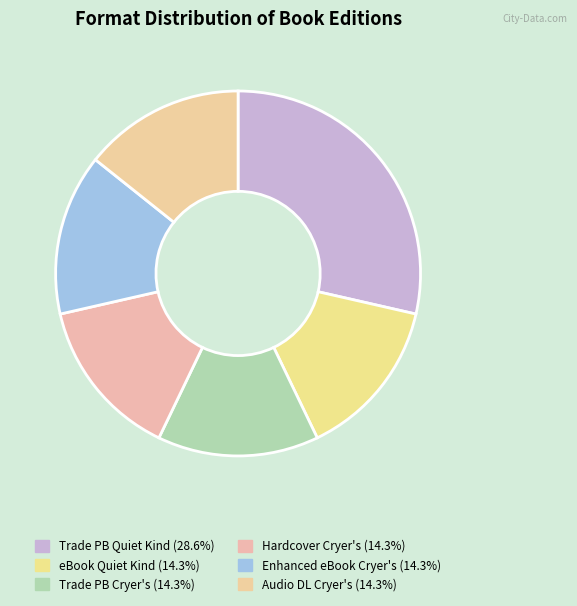

How many slices are in this pie chart?

6